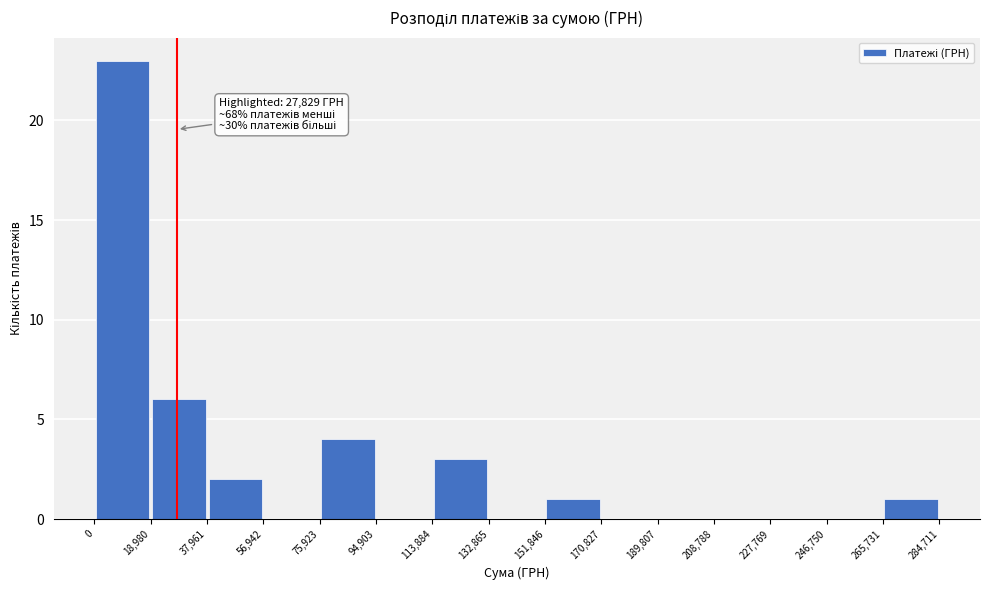

Over which range of the x-axis is the bar tallest?

0 to 18,980